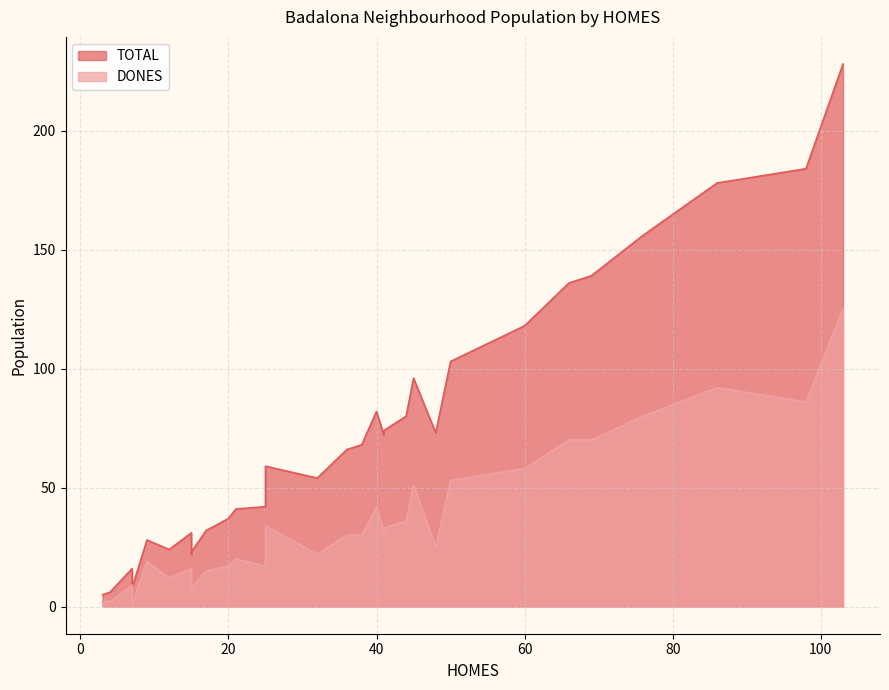

Between 18 and 20, which series saw the biggest shift?

TOTAL